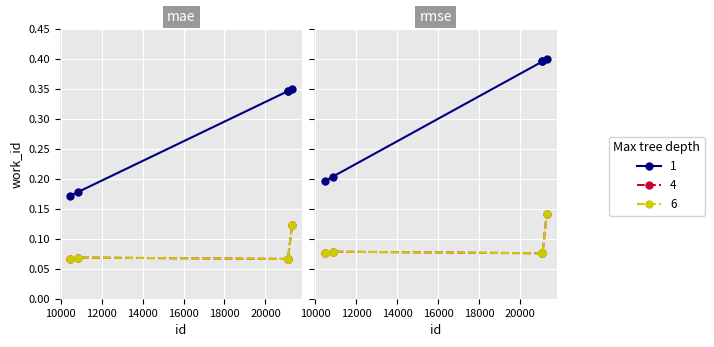

What are all the series names shown in the legend?

1, 4, 6